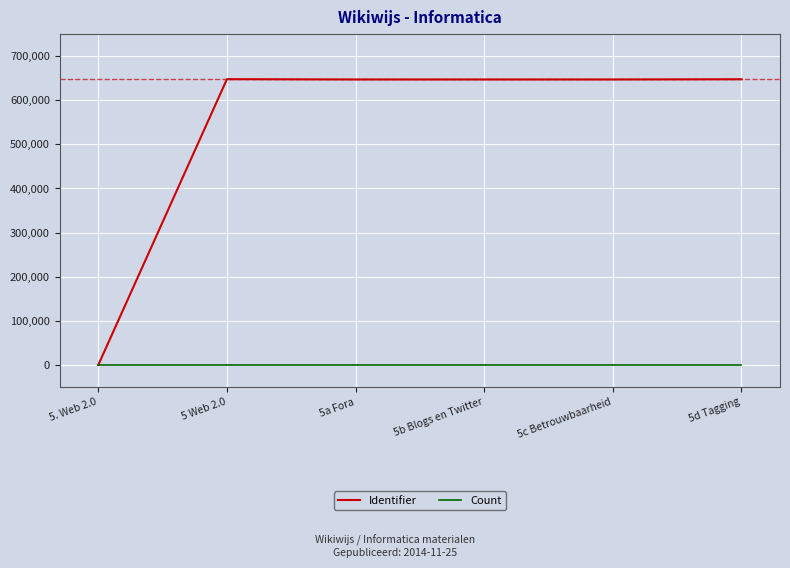

What is the greatest value displayed?

647811